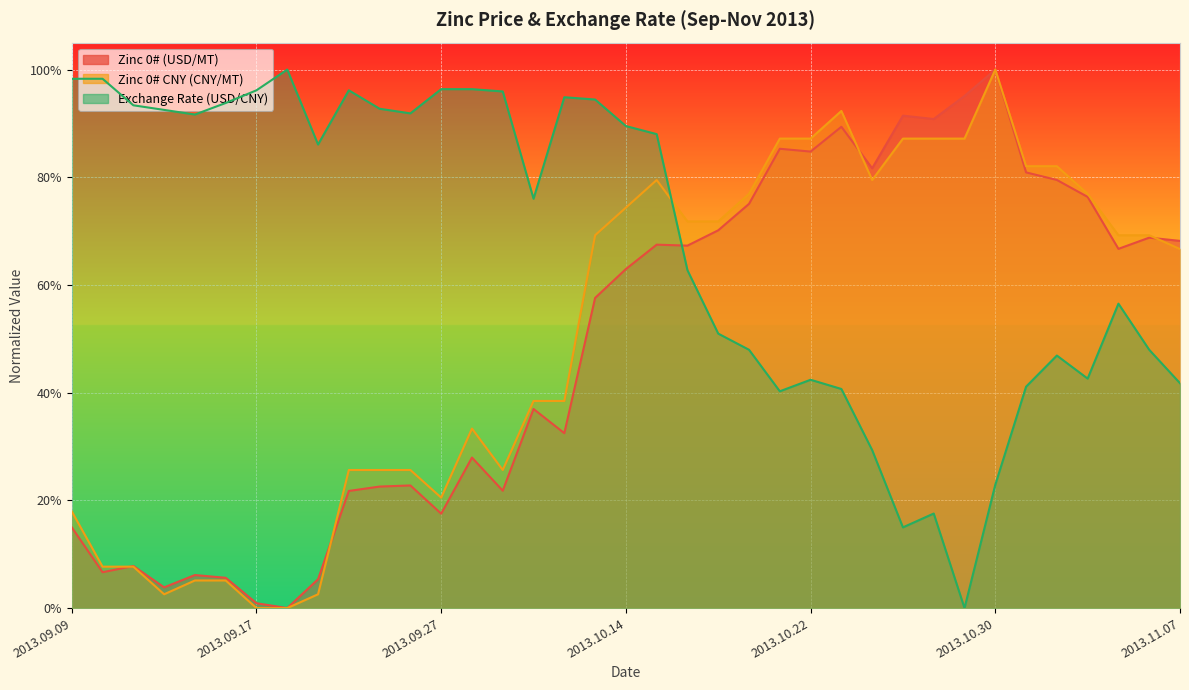

How many categories are shown in the chart?

37